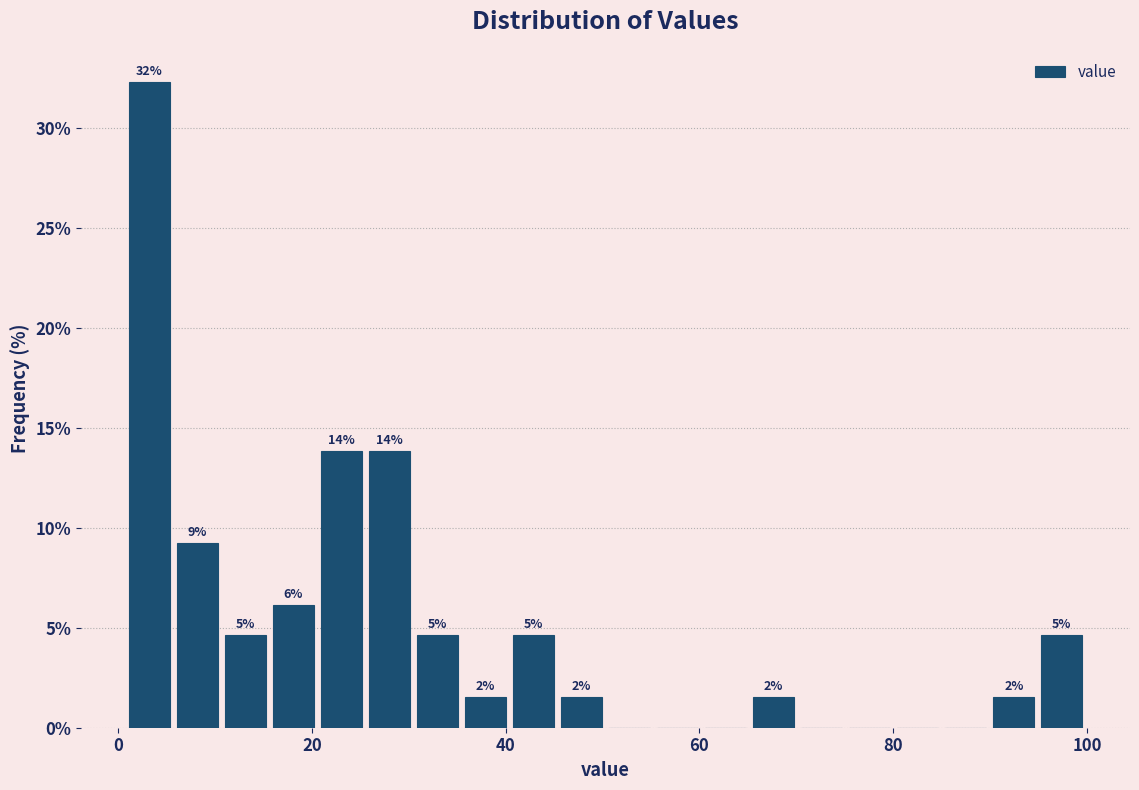

Read against the x-axis, roughly where is the centre of the tallest bar?

4